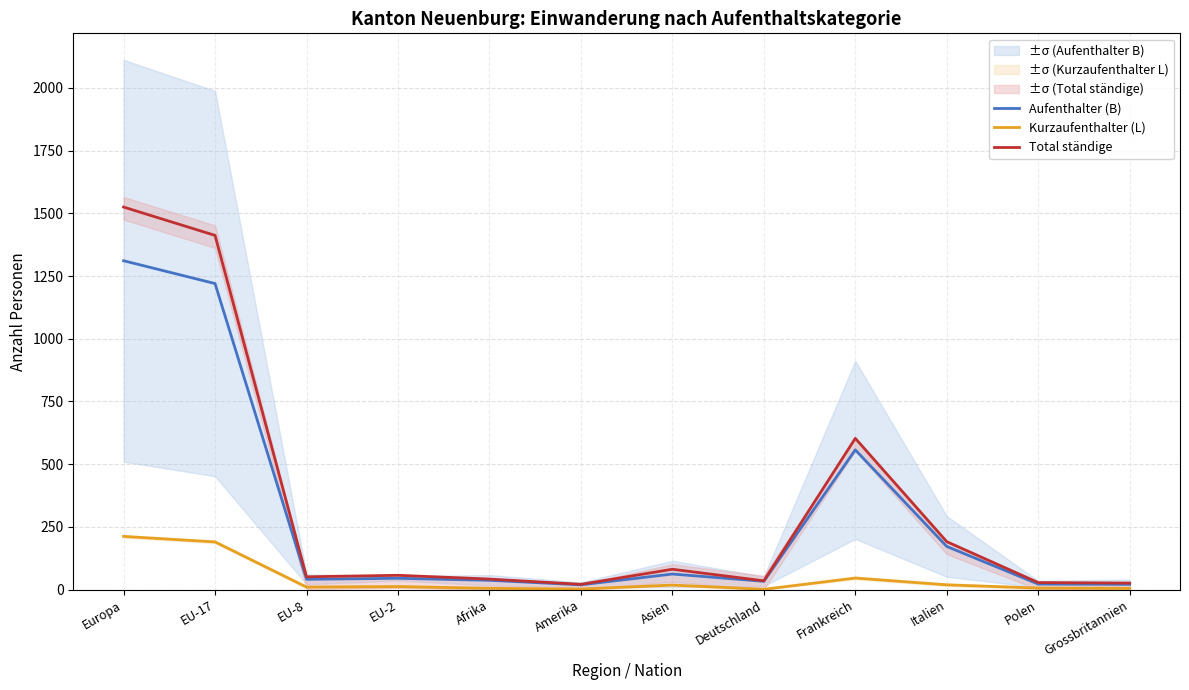

Which has a higher value, EU-2 or Grossbritannien?

EU-2